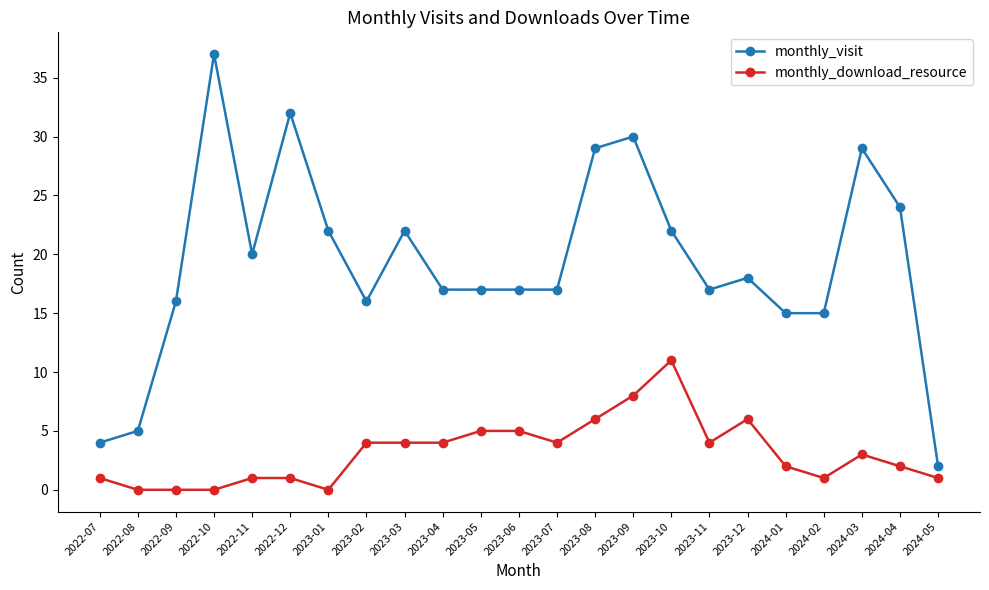

What is the sum of the monthly_download_resource values at 2023-04 and 2022-10?

4